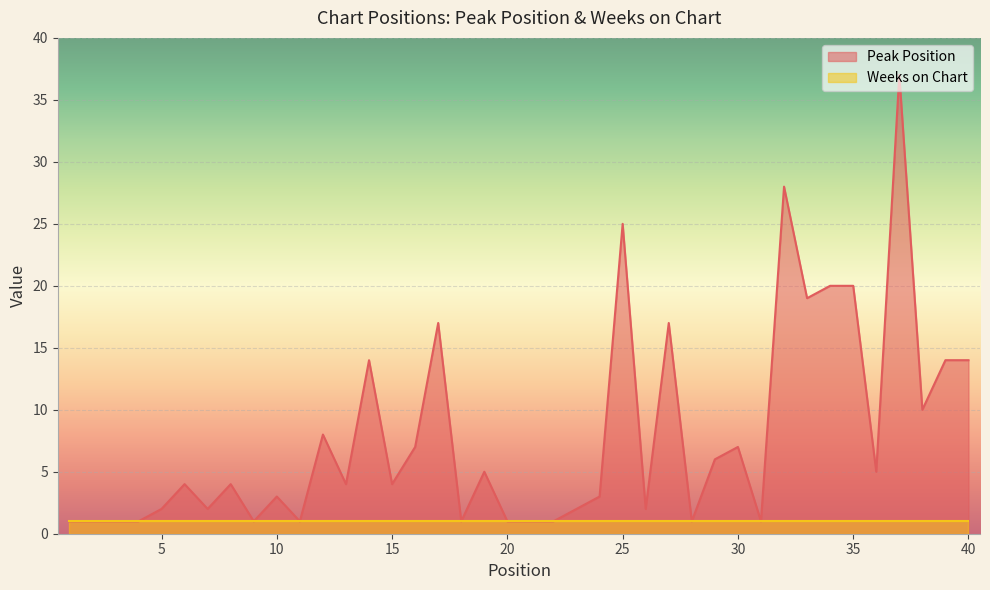

List the labels in order of value, largest first.

37, 32, 25, 34, 35, 33, 17, 27, 14, 39, 40, 38, 12, 16, 30, 29, 19, 36, 6, 8, 13, 15, 10, 24, 5, 7, 23, 26, 1, 2, 3, 4, 9, 11, 18, 20, 21, 22, 28, 31